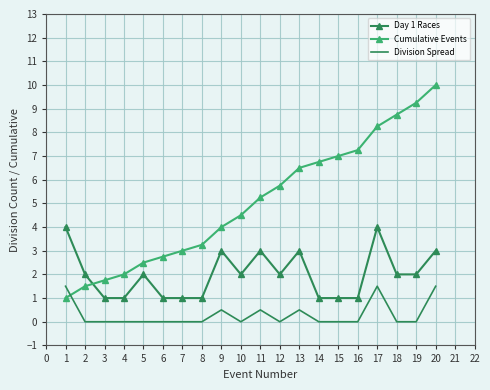

What is the greatest value displayed?

10.0